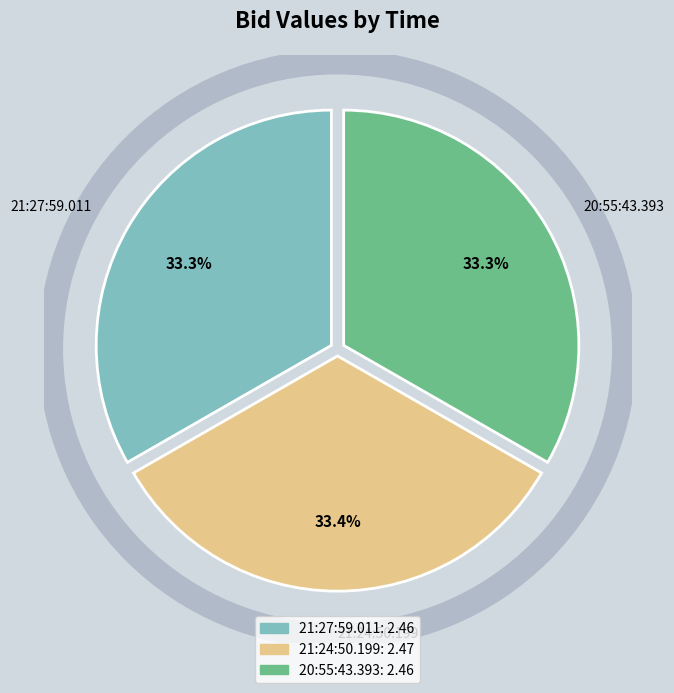

To the nearest percent, what portion does 21:27:59.011 represent?

33%